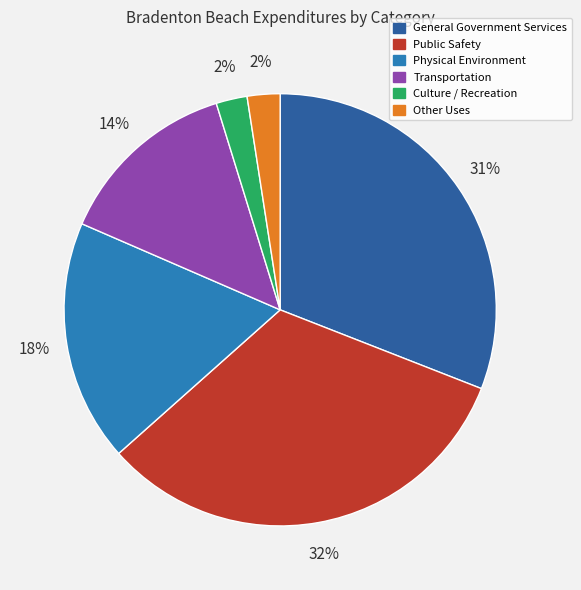

True or false: General Government Services accounts for 24% of the total.

False